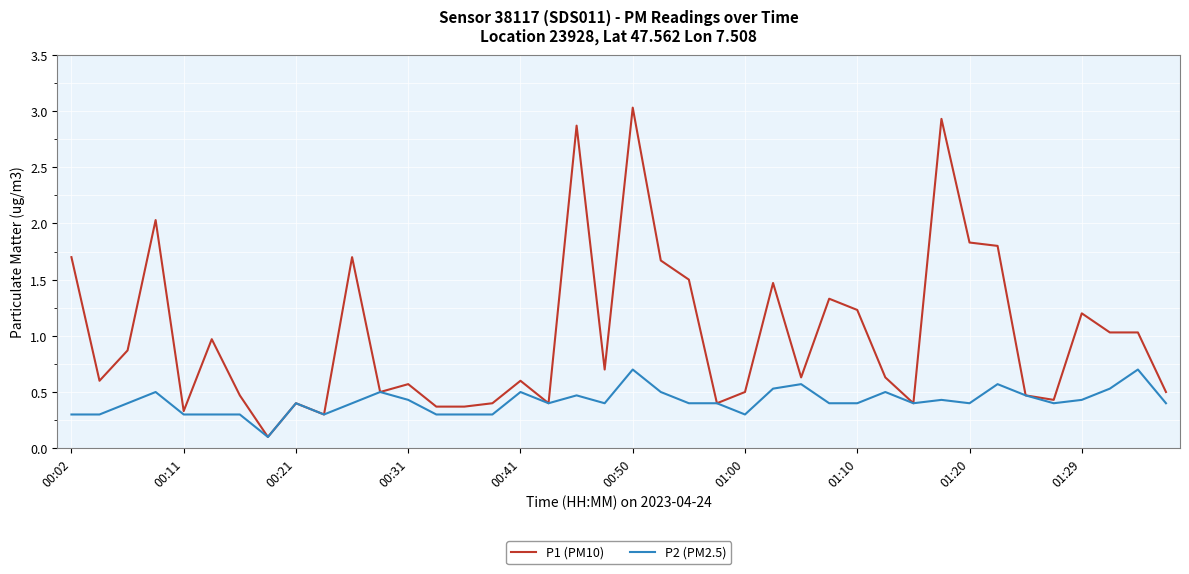

Which series has the largest total across all categories?

P1 (PM10)